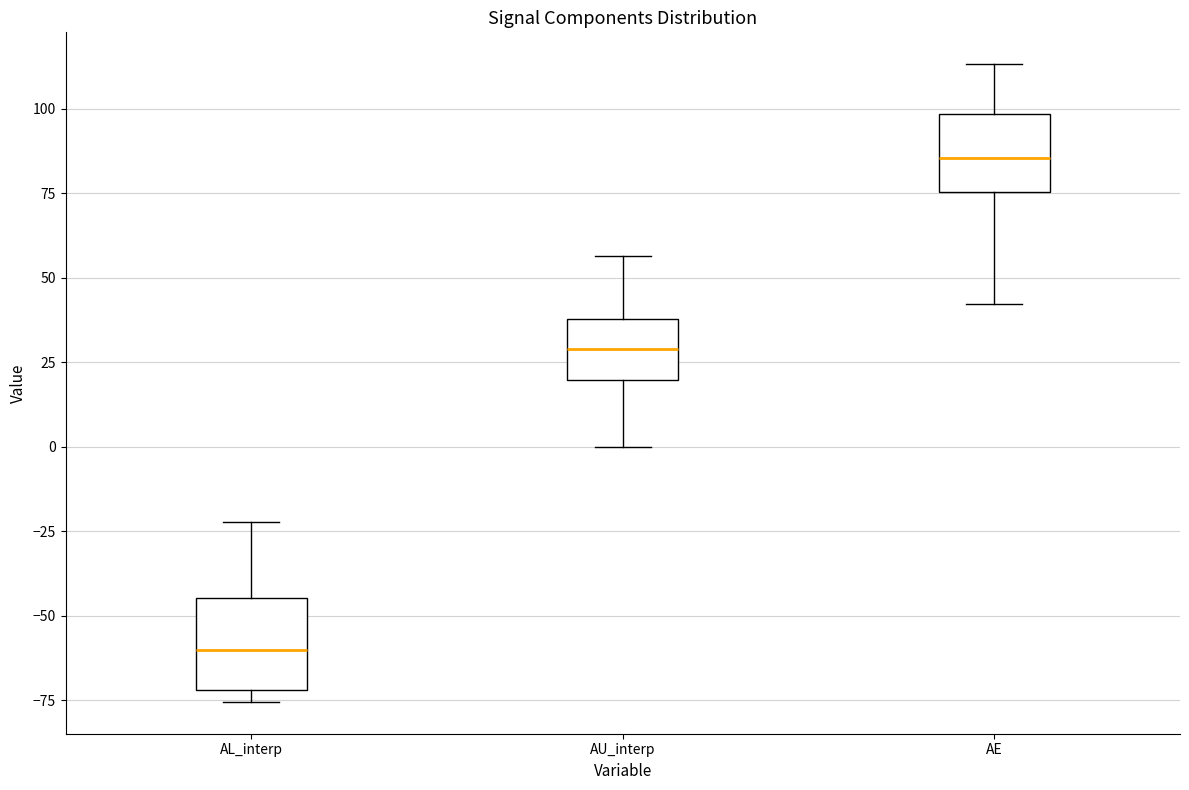

Reading left to right, transcribe this box plot: for each box, give where its median line is, the range the box spans, and where its two whiskers end, as read against the y-axis. The values are not printed on the chart, so give them approximately, as read against the axis.

AL_interp: median -60, box -70 to -45, whiskers -75 to -20
AU_interp: median 30, box 20 to 40, whiskers 0 to 55
AE: median 85, box 75 to 100, whiskers 40 to 115